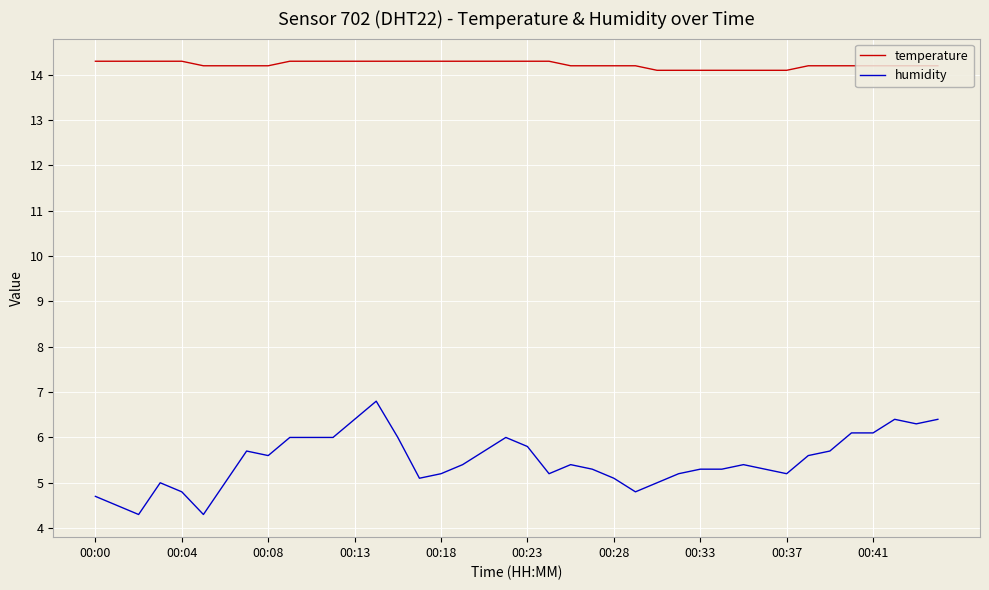

True or false: humidity and temperature cross at least once.

False